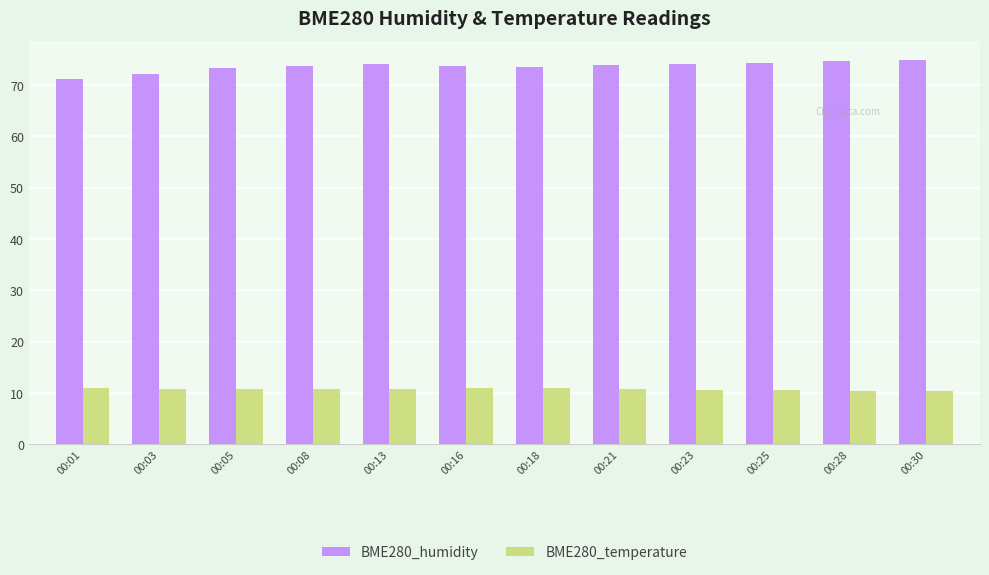

What is the spread (max minus min) of values at 00:28?

64.2